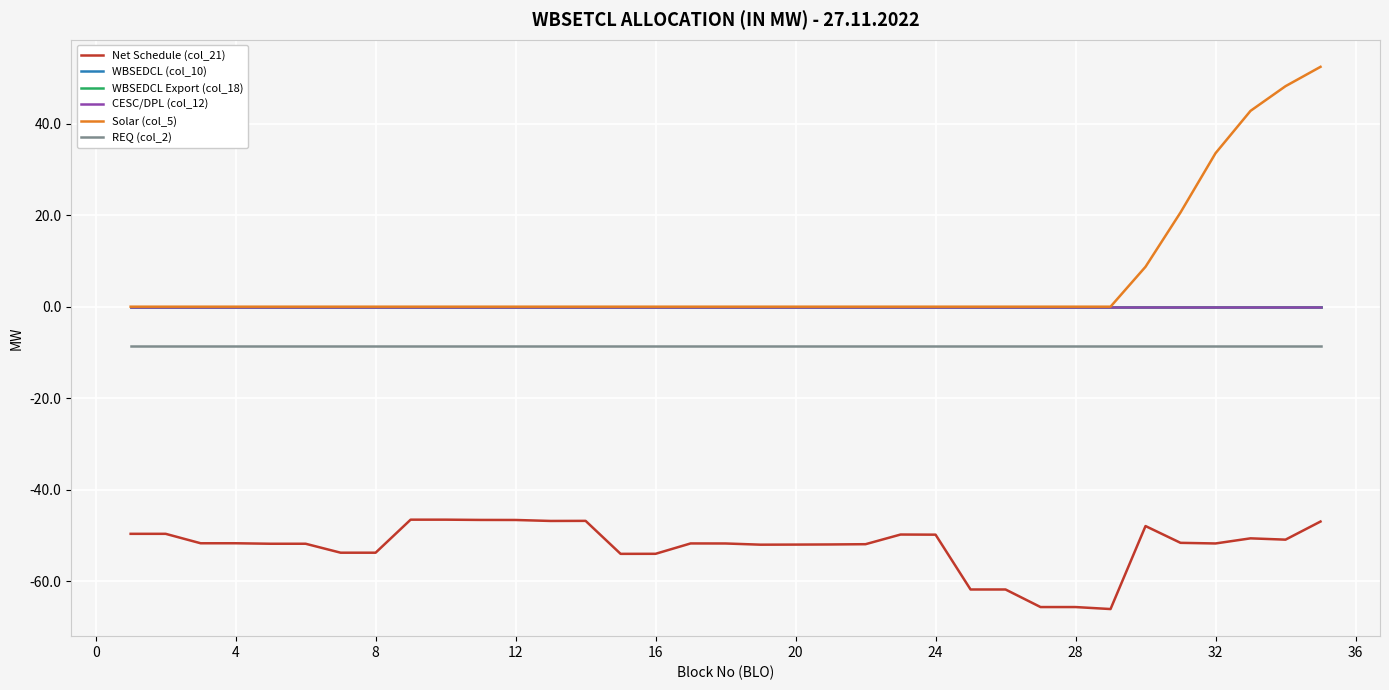

True or false: REQ (col_2) has more than 0 points higher than both neighbors.

False